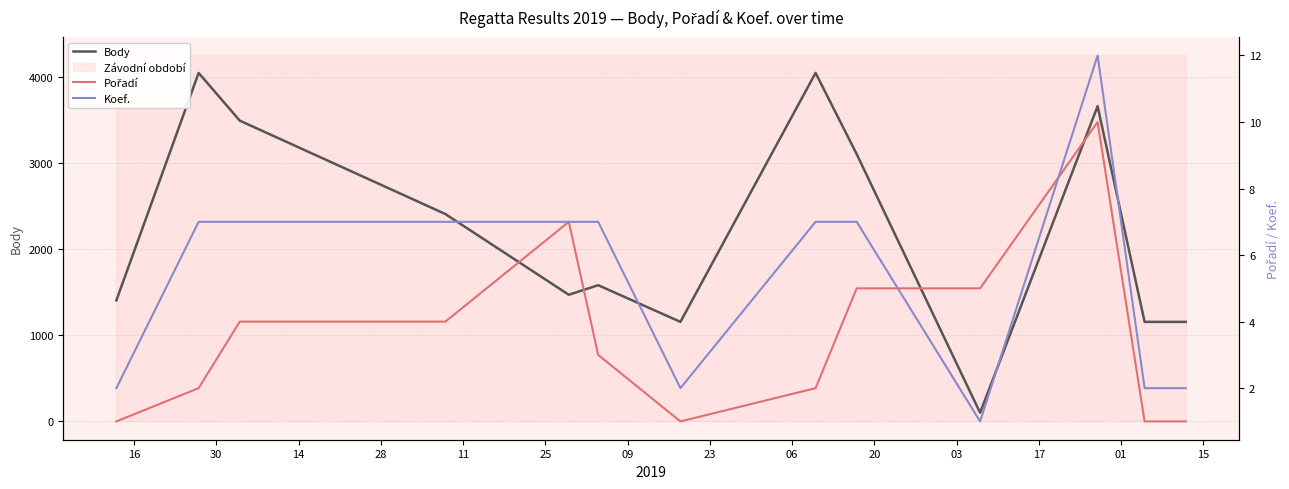

How many intersections are there between Koef. and Pořadí?

2